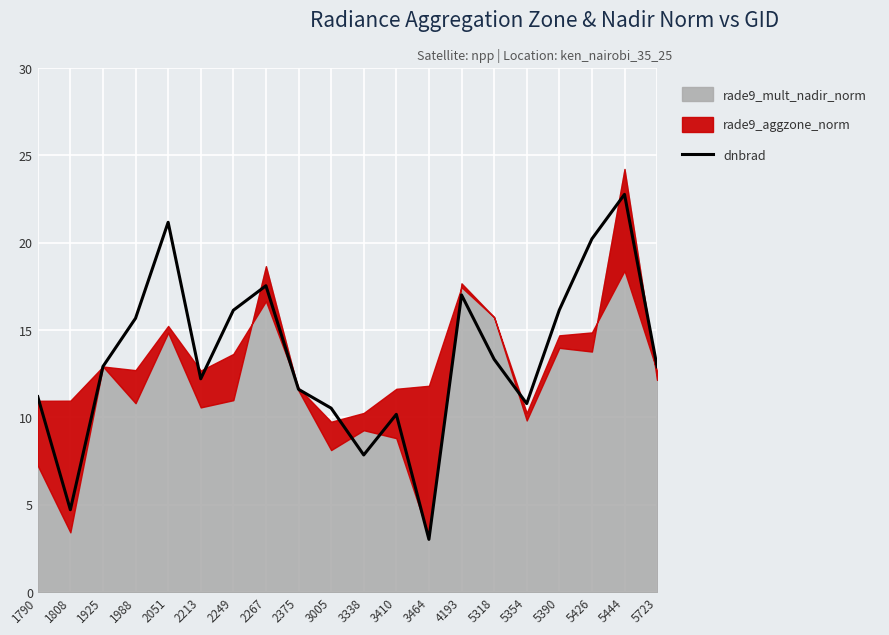

Does the chart display data point markers on the line(s)?

No